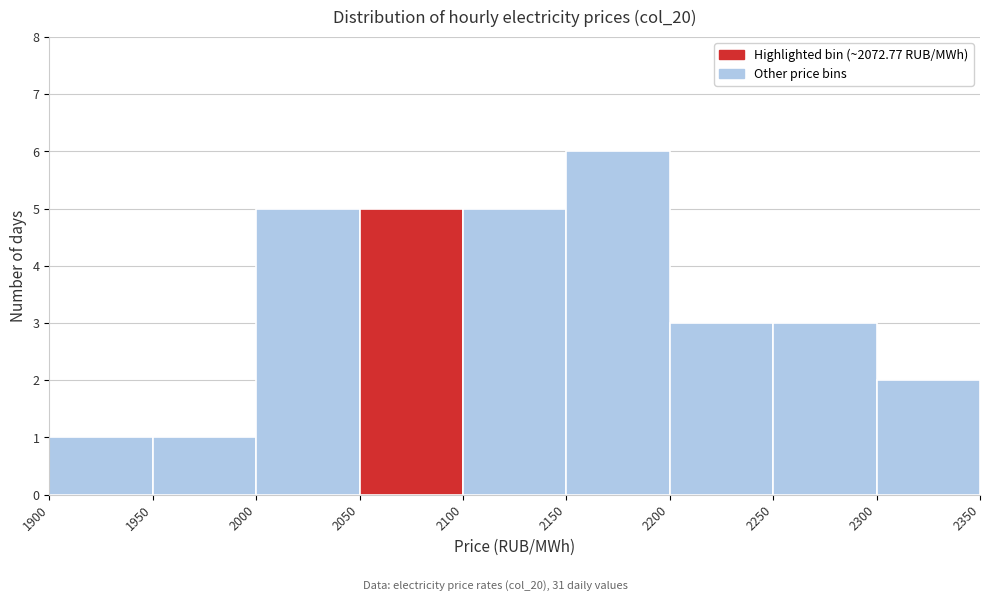

How tall is the bar that spans 2000 to 2050 on the x-axis? The values are not printed on the chart, so give them approximately, as read against the axis.

5